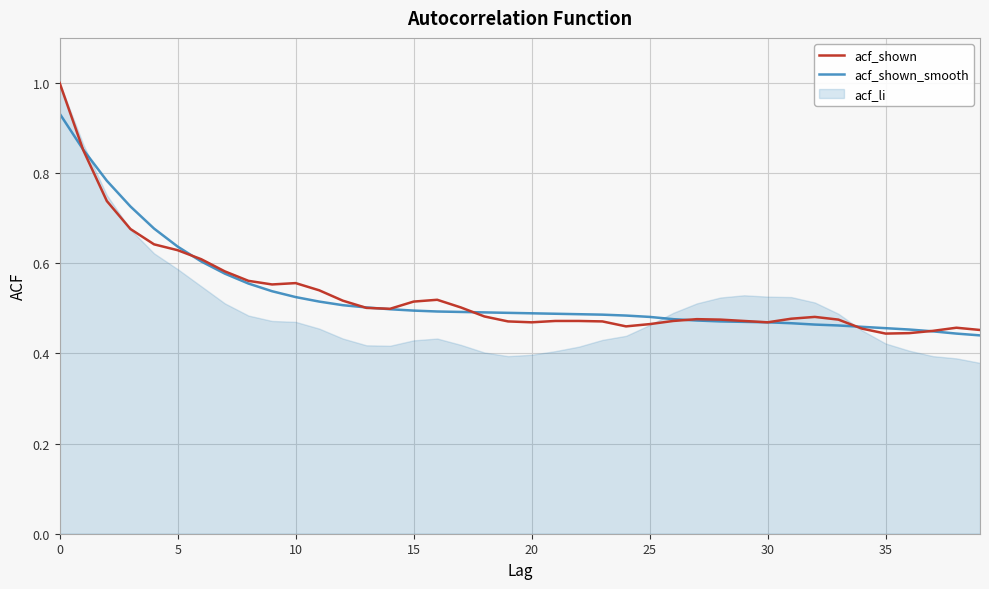

What is the sum of all acf_shown_smooth values?

21.3